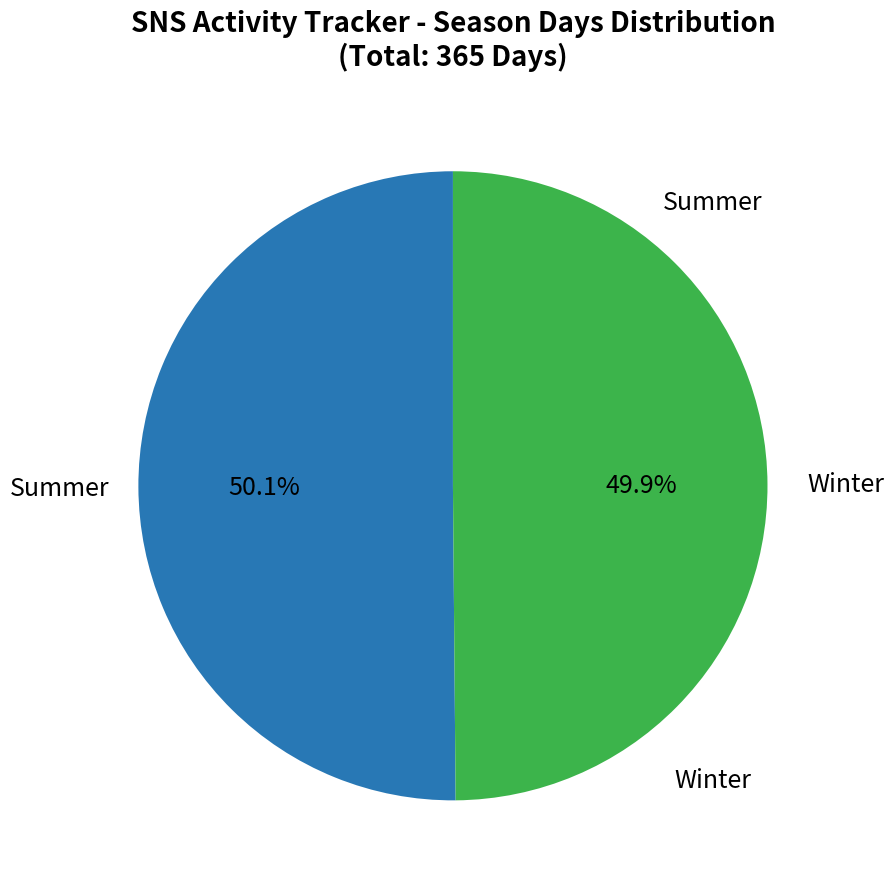

To the nearest percent, what is the average slice percentage?

50%